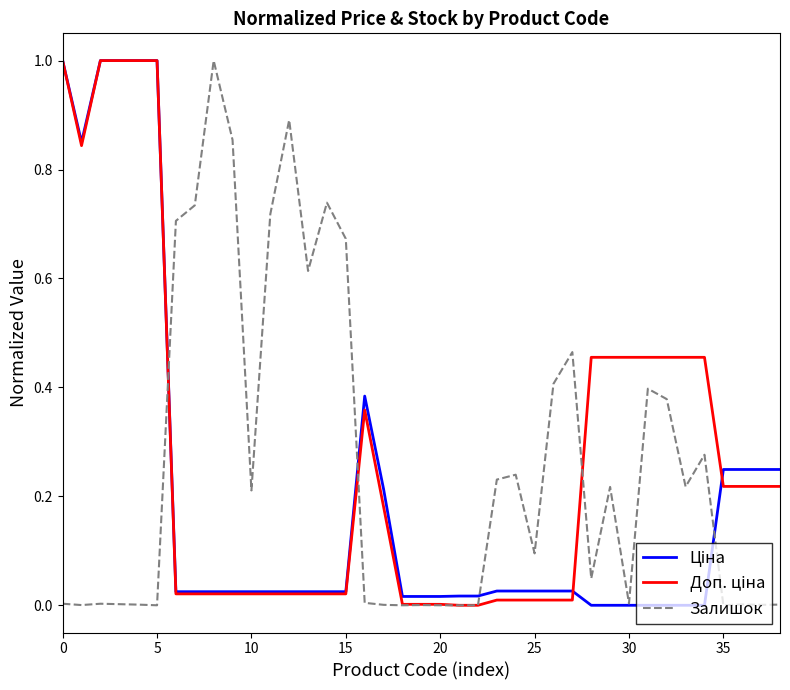

Does the chart have visible grid lines?

No